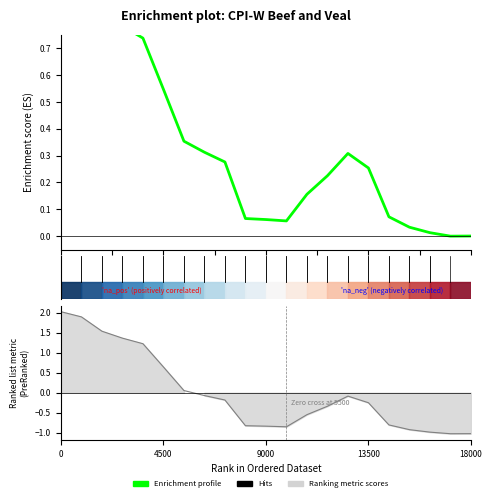

Which has a higher value, 20 or 18?

18